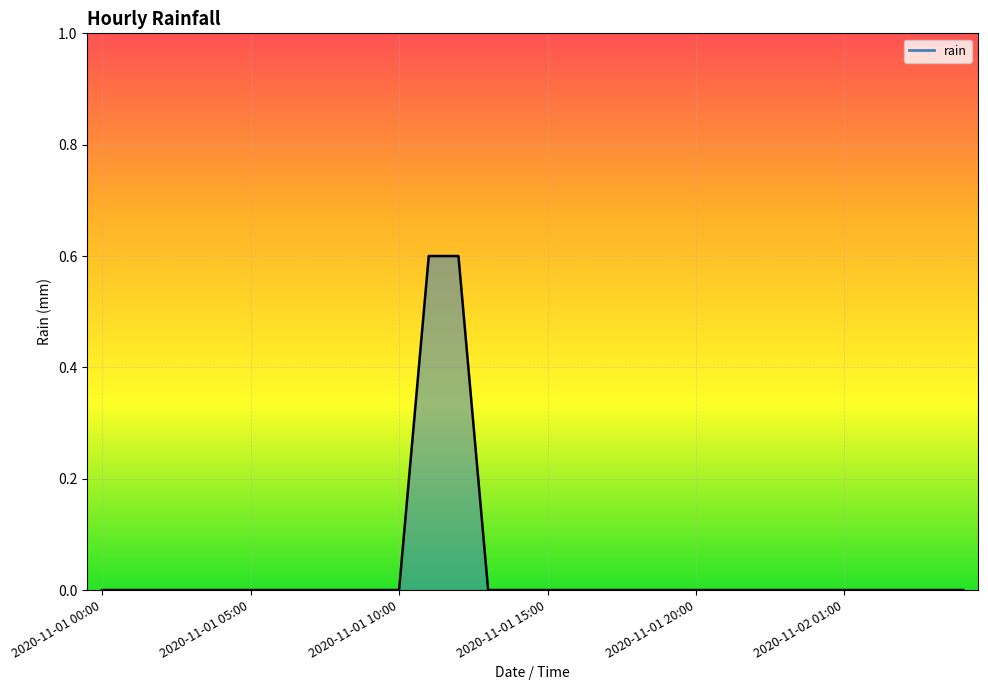

What is the difference between the maximum and minimum values?

0.6